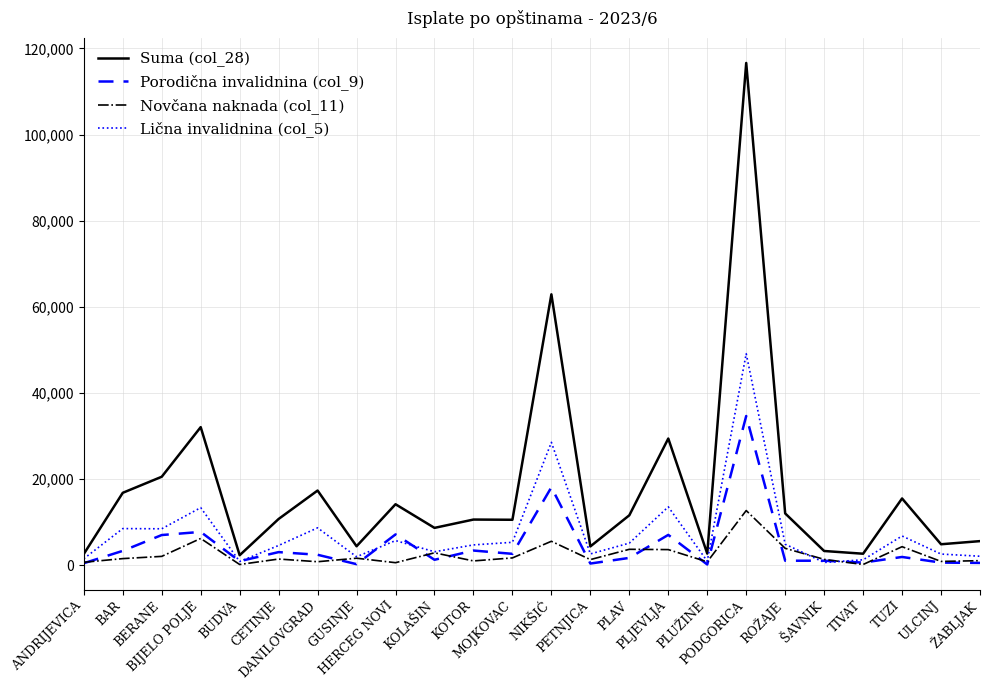

Which series has the widest spread of values?

Suma (col_28)